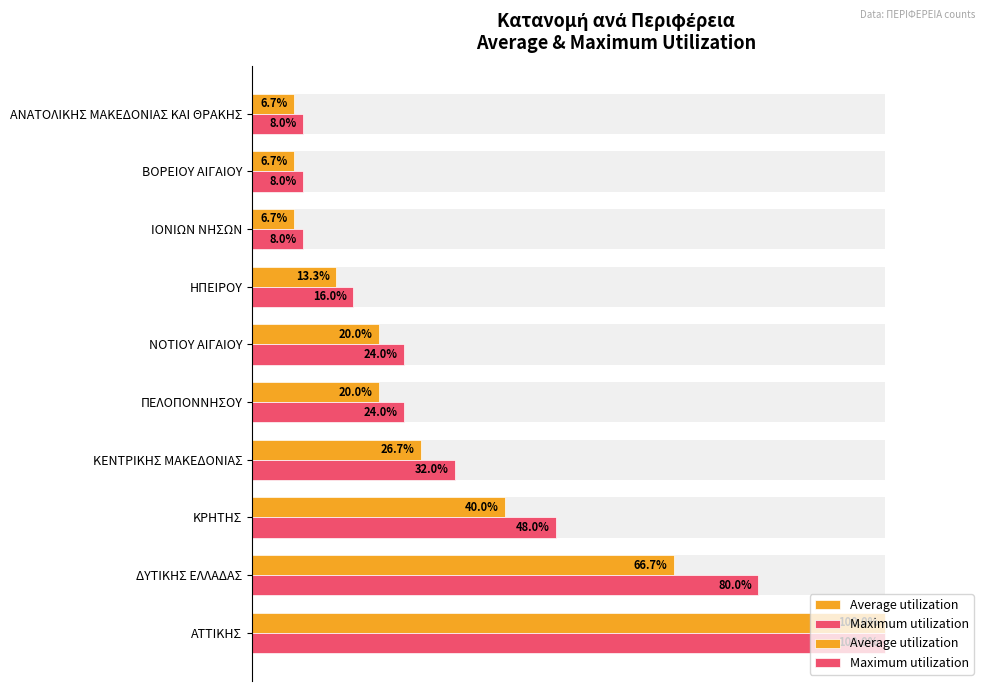

What position from the left is ΑΤΤΙΚΗΣ?

1